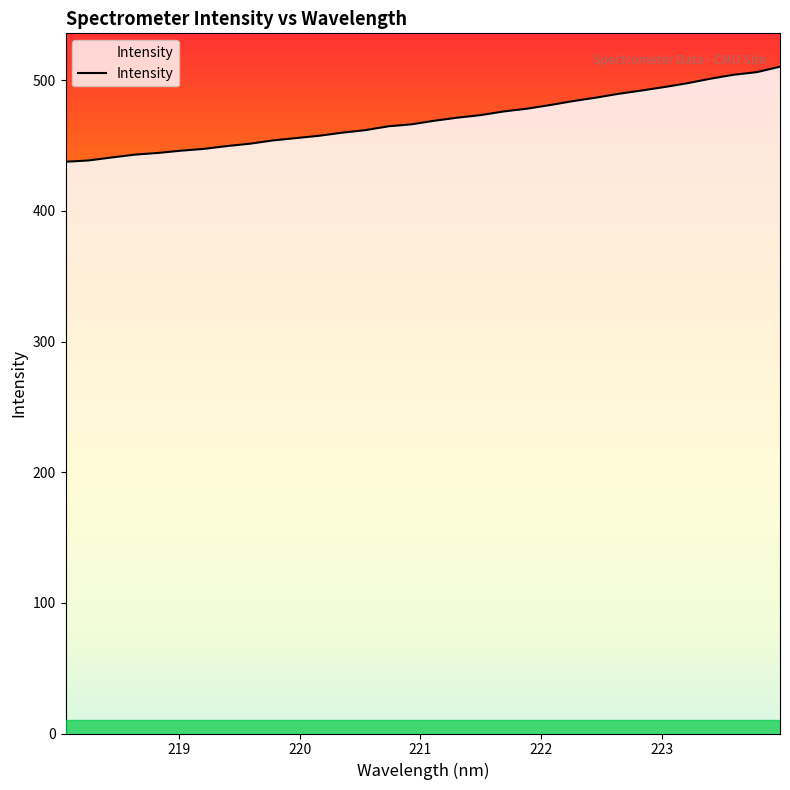

How many lines are shown in the chart?

1